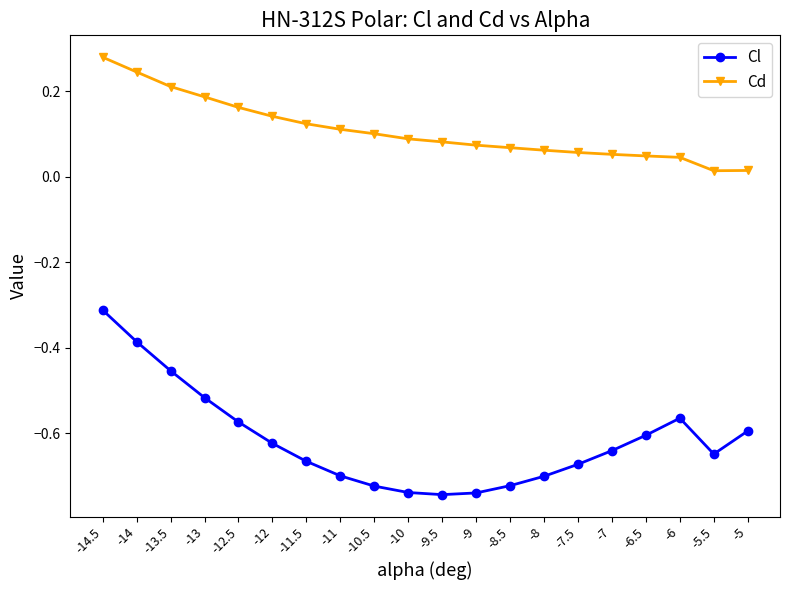

What is the label of the 11th point from the left?

-9.5